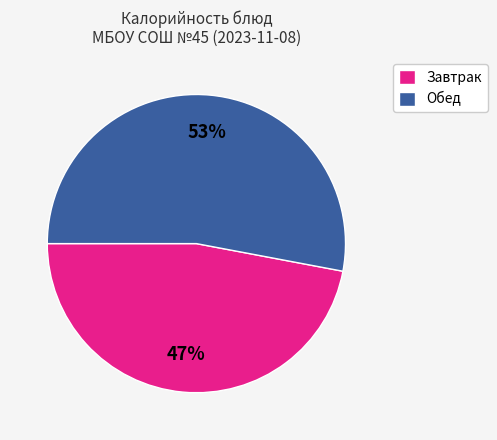

The Завтрак slice represents 60% of the pie. True or false?

False